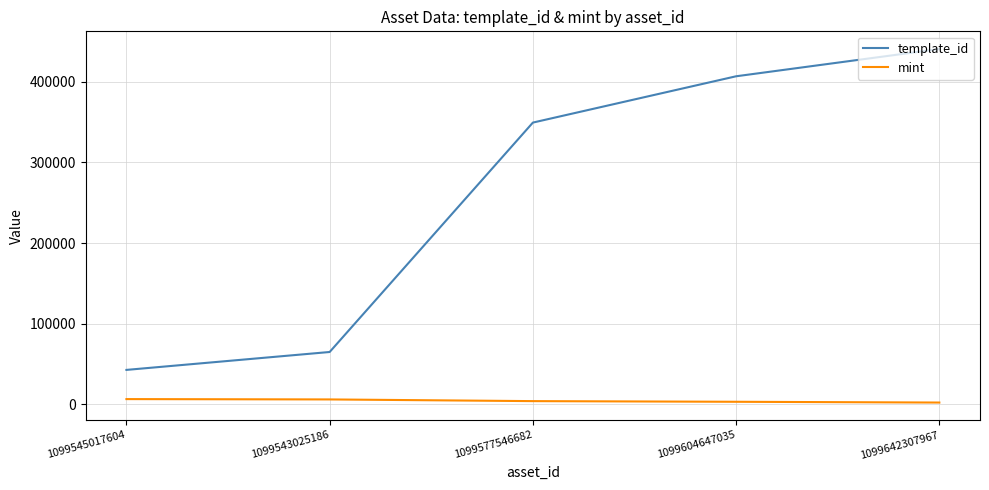

Which series has the largest range (max minus min)?

template_id